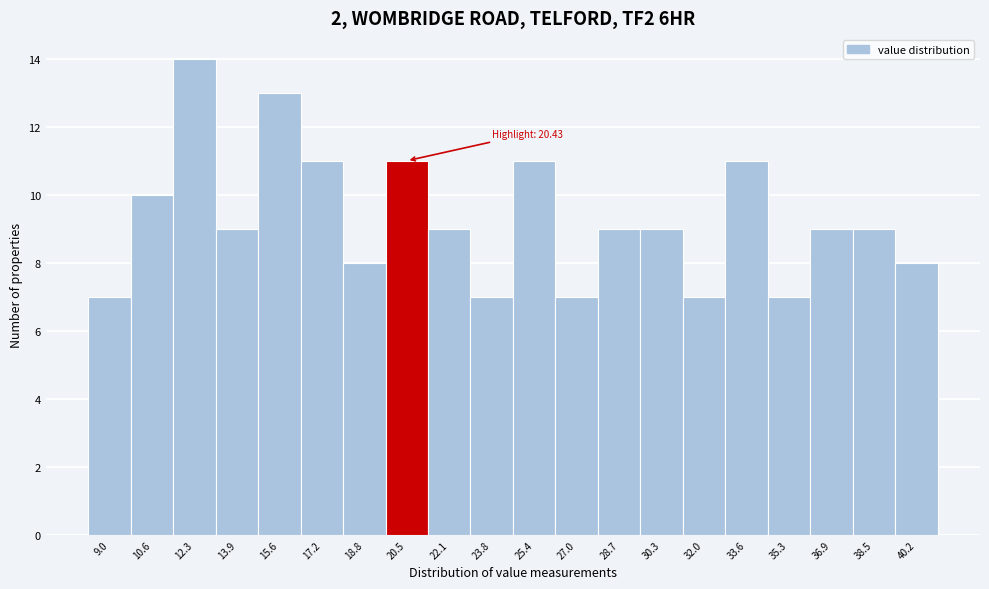

Which range on the x-axis has the tallest bar?

11.4 to 13.0